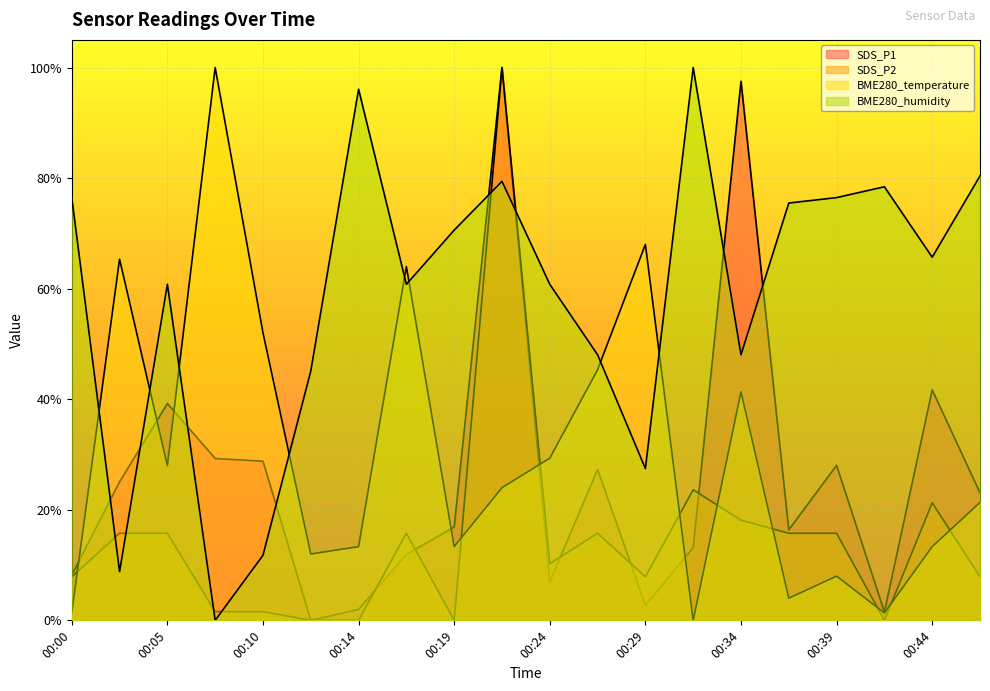

Does the chart display data point markers on the line(s)?

No